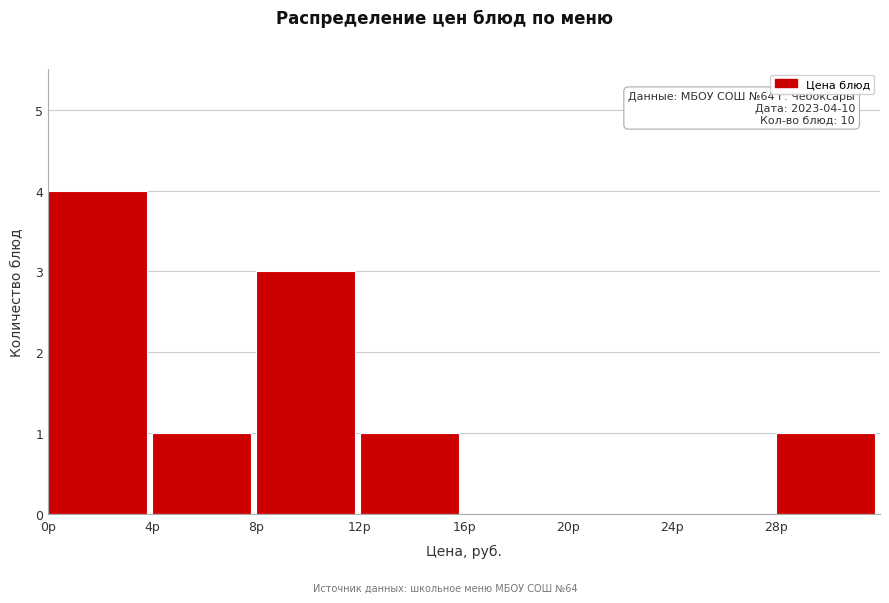

Over which range of the x-axis is the bar tallest?

0 to 4